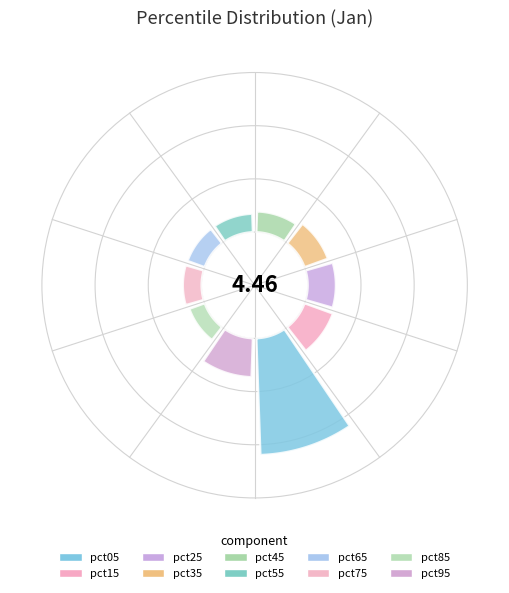

To the nearest percent, what percentage of the pie is pct25?

8%